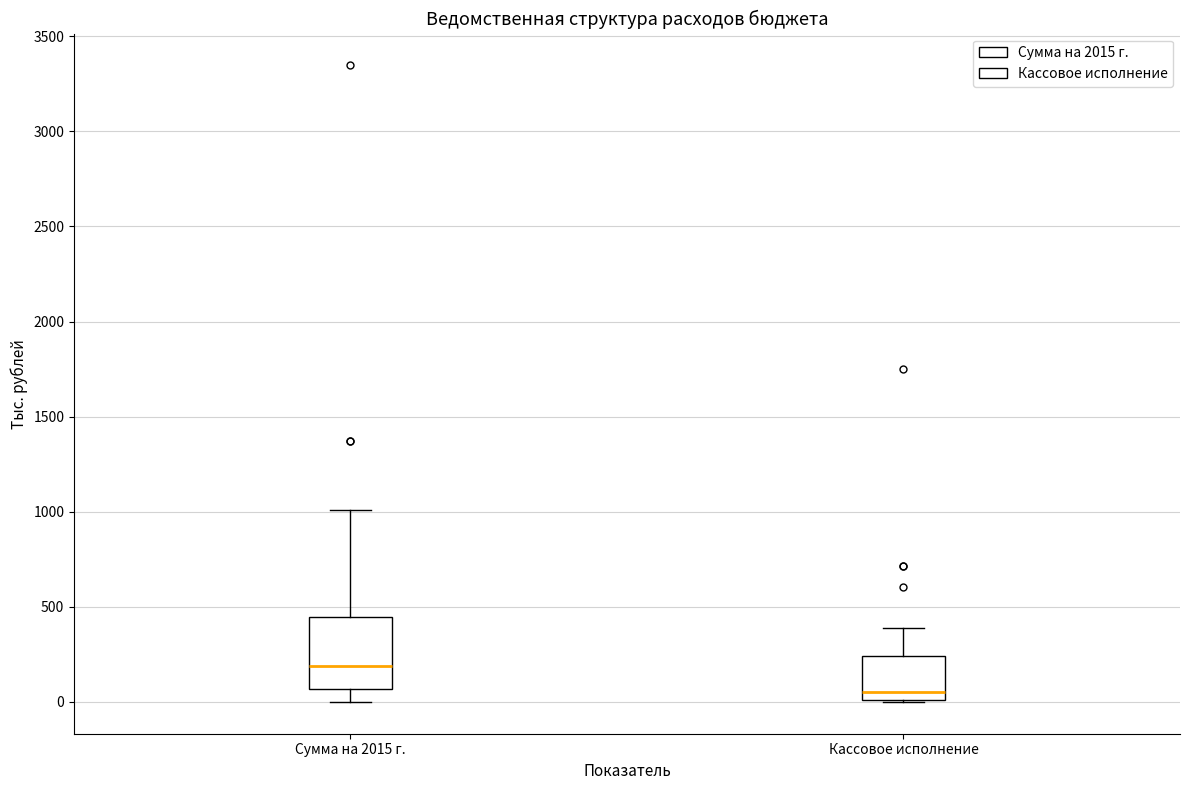

Which box's median line is the lowest?

Кассовое исполнение